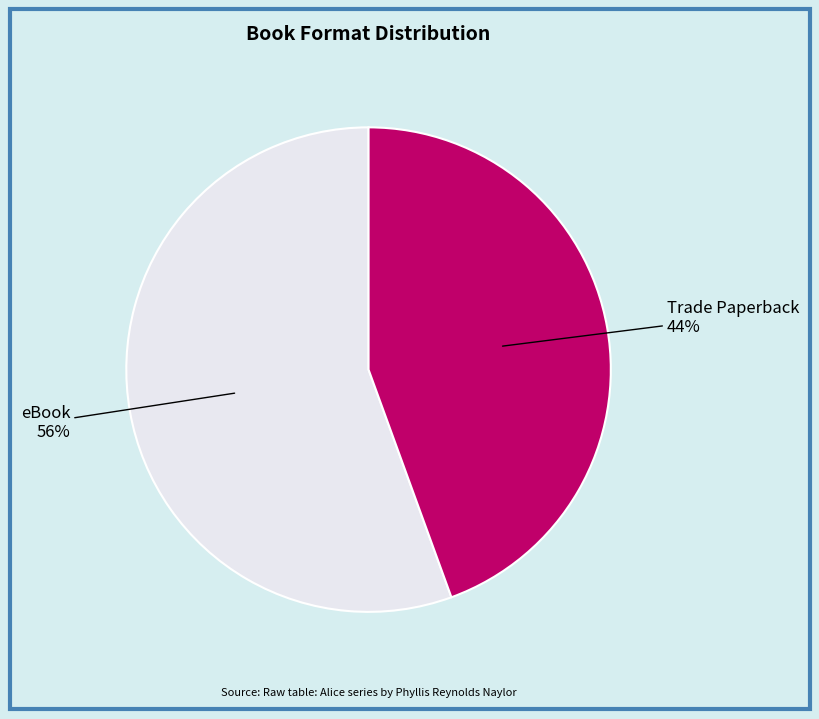

To the nearest percent, what is the average slice percentage?

50%